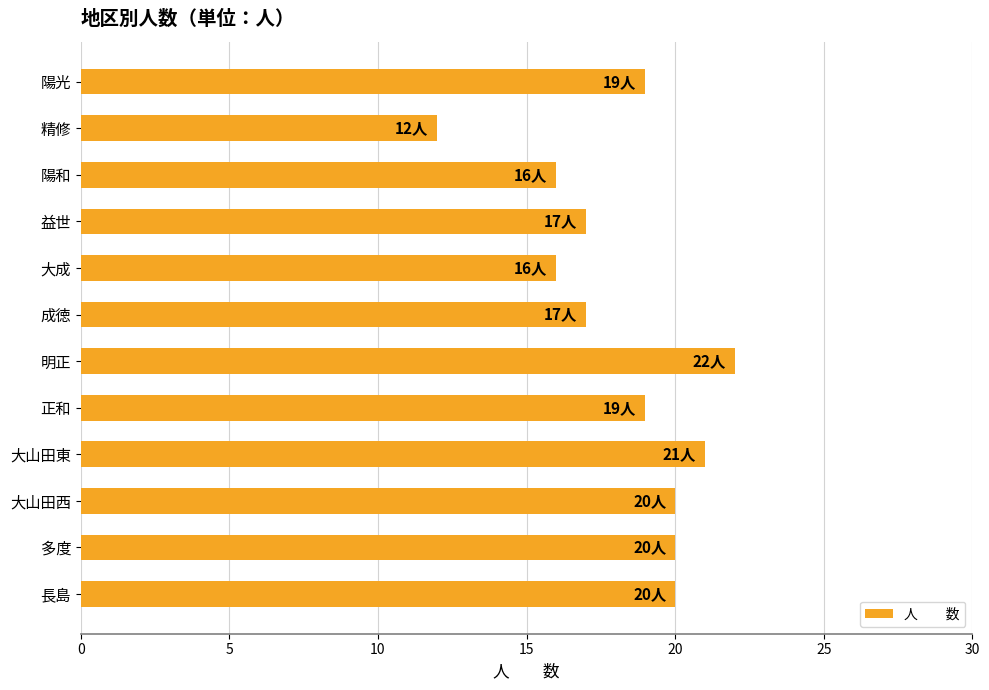

What is the label of the 10th bar from the top?

大山田西